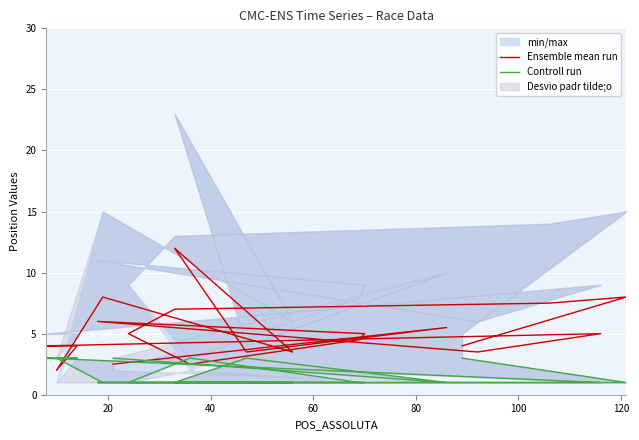

True or false: Controll run and Ensemble mean run cross at least once.

True